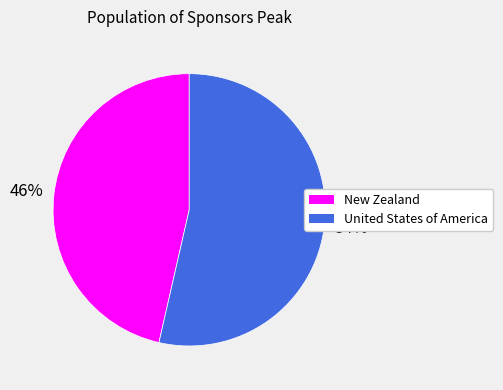

To the nearest percent, what is the combined percentage of United States of America and New Zealand?

100%